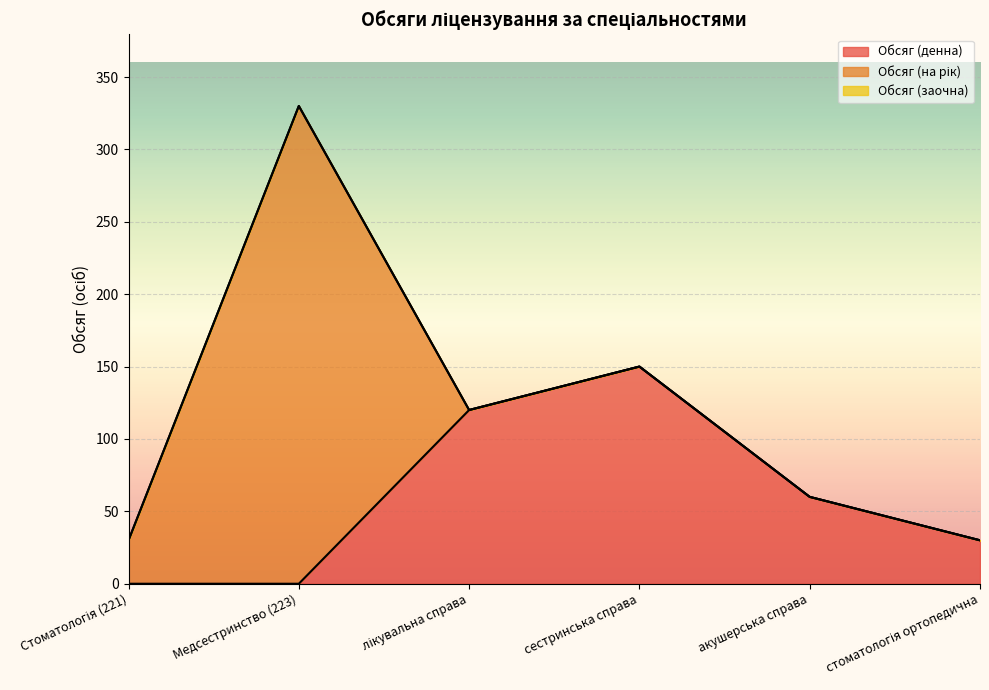

True or false: Обсяг (денна) has more than 1 points higher than both neighbors.

False